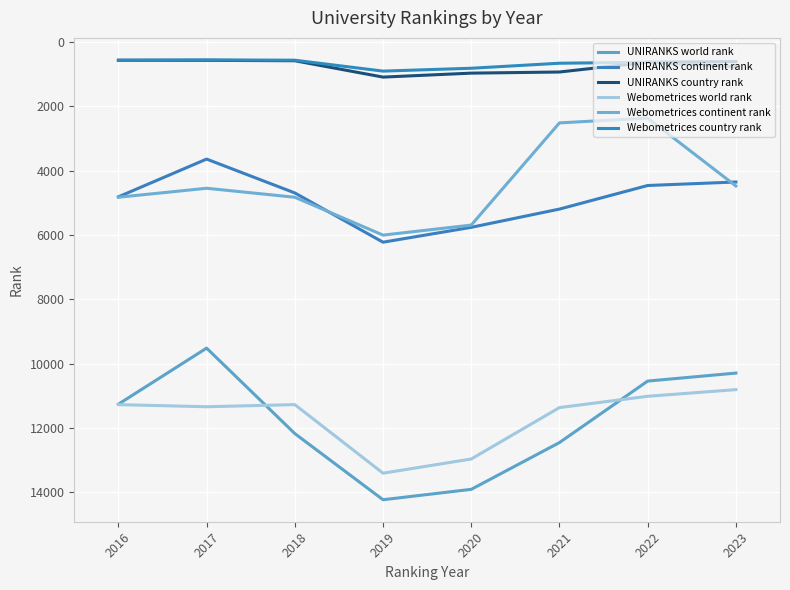

Which has a higher value, 2018 or 2021?

2021